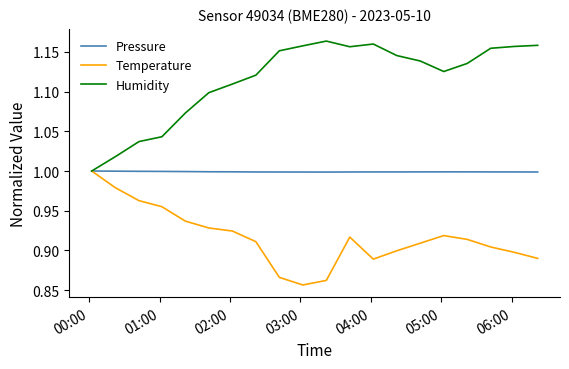

Rank the series by their average value, from lowest to highest.

Temperature, Pressure, Humidity